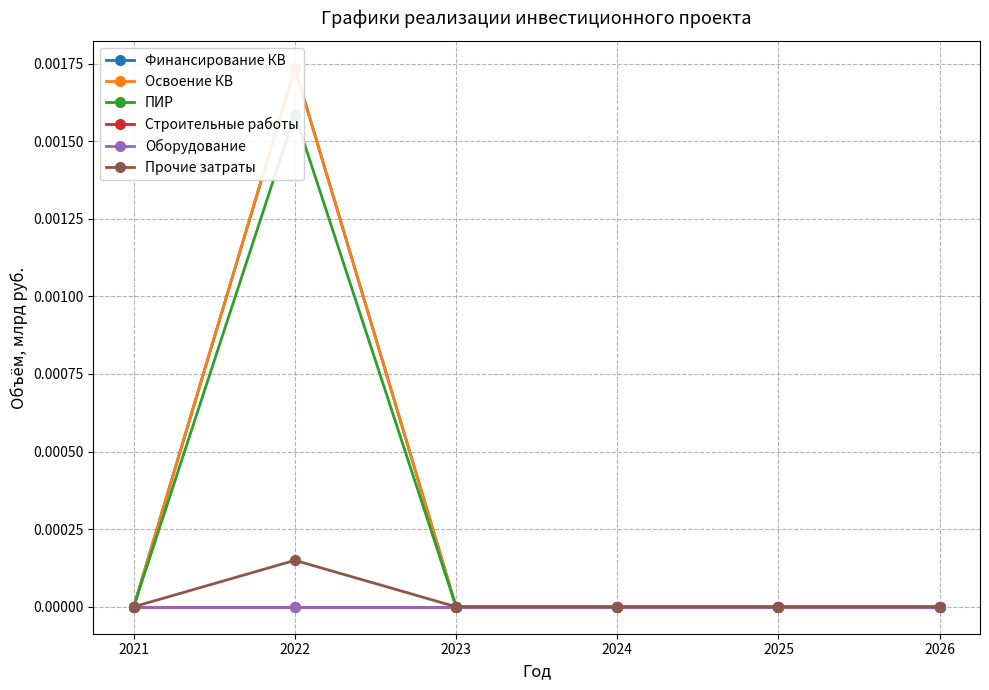

How many interior local peaks does the ПИР series have?

1